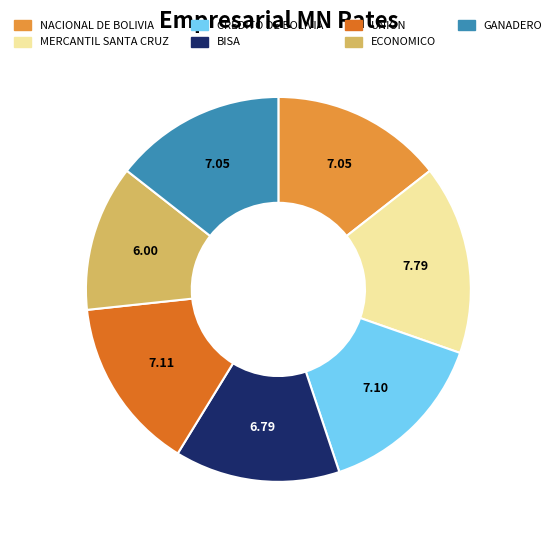

Between ECONOMICO and UNION, which is larger?

UNION